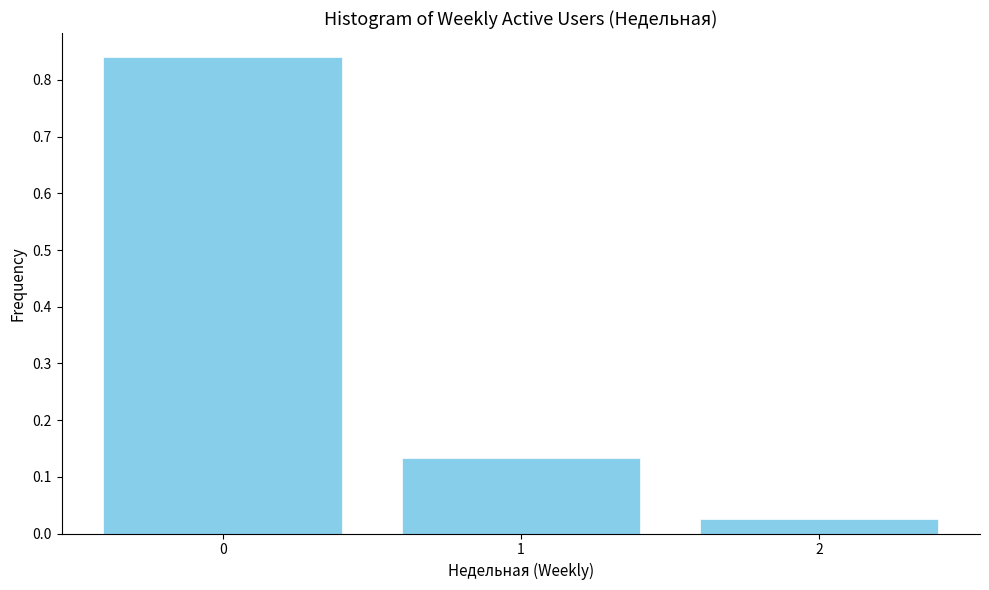

What is the change in value from 0 to 2?

-0.8